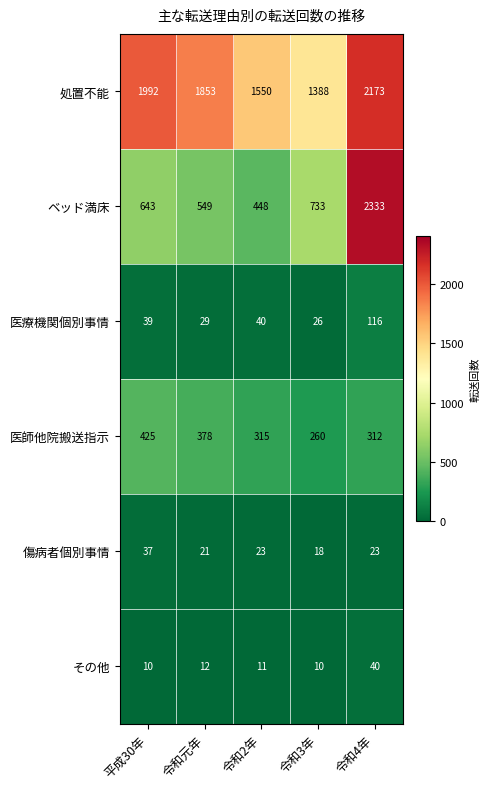

What is the sum of all ベッド満床 values?

4706